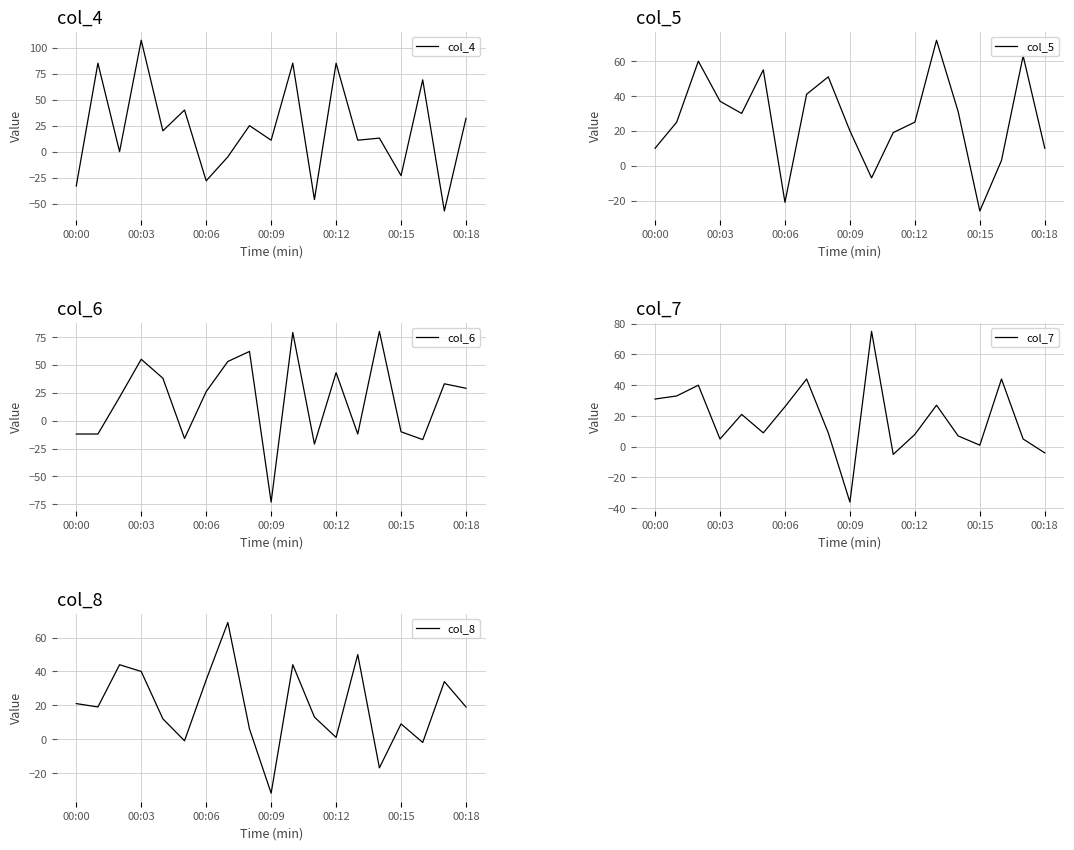

How many times do col_8 and col_4 cross each other?

13